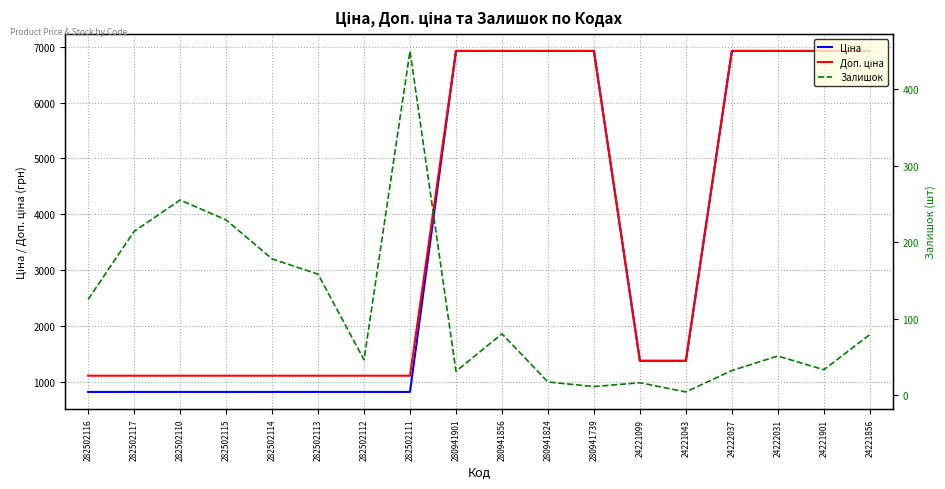

What is the average value of the Залишок series?

111.6